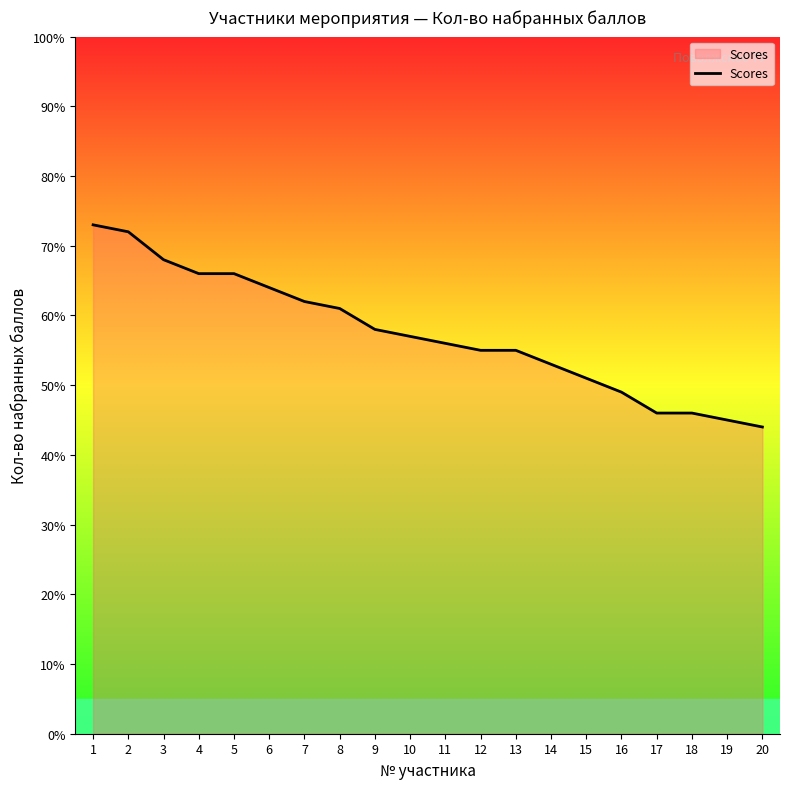

What is the difference between the maximum and minimum values?

29.0